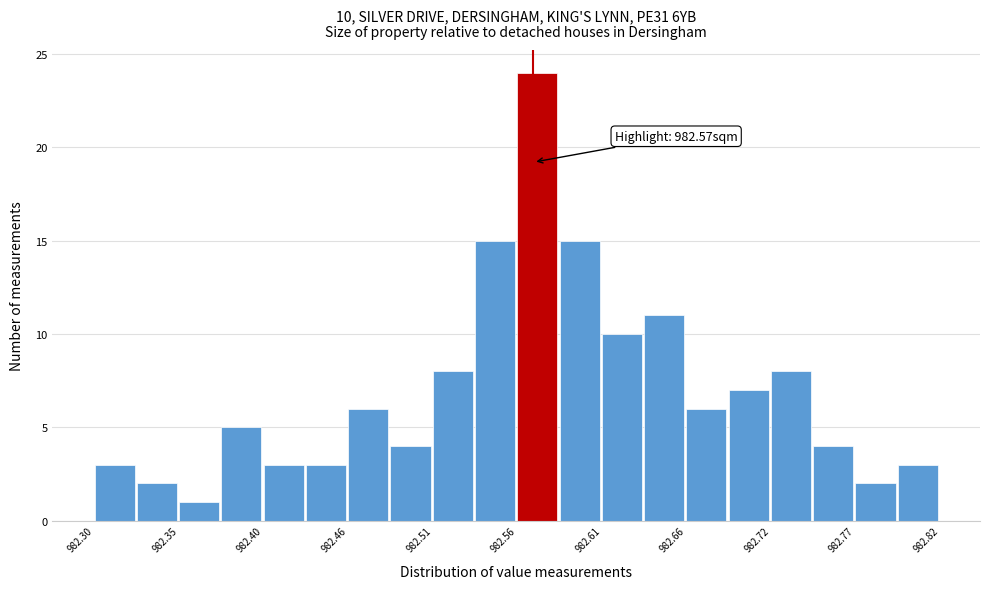

Read against the x-axis, roughly where is the centre of the tallest bar?

982.57